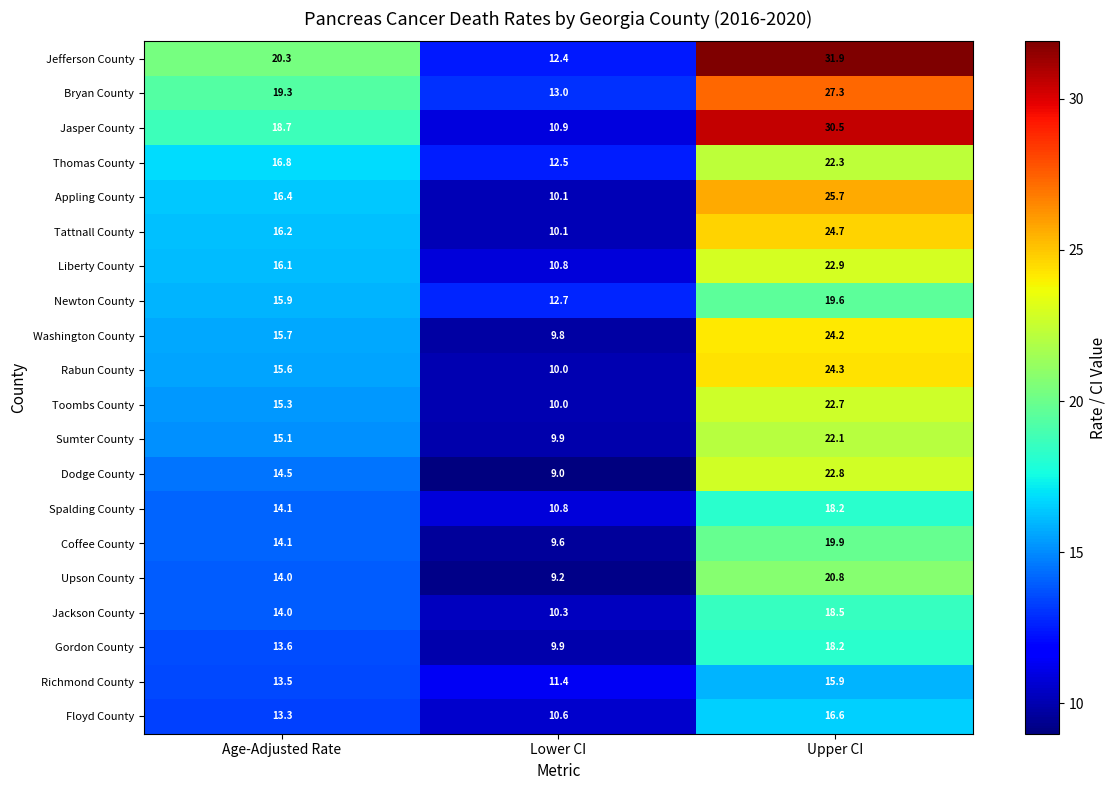

What is the sum of all Jackson County values?

42.8